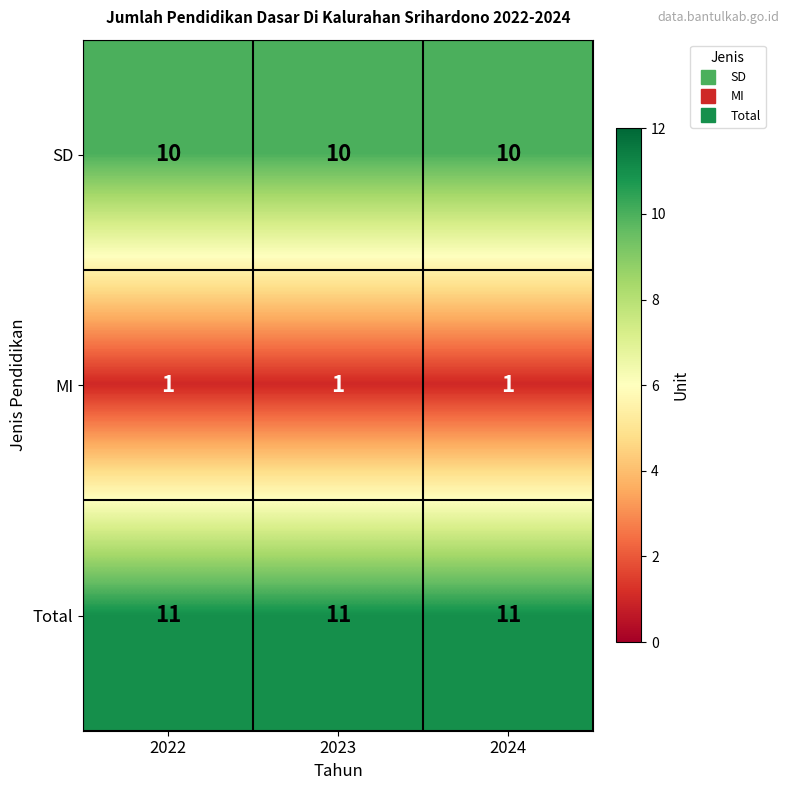

The SD series shows 10 at 2022. True or false?

True